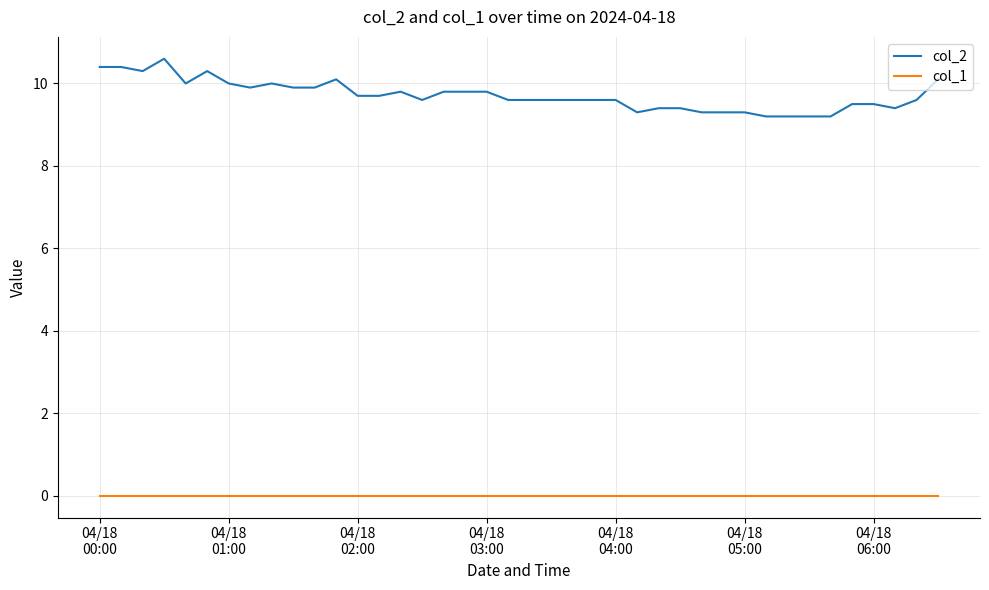

What is the maximum value for col_2?

10.6